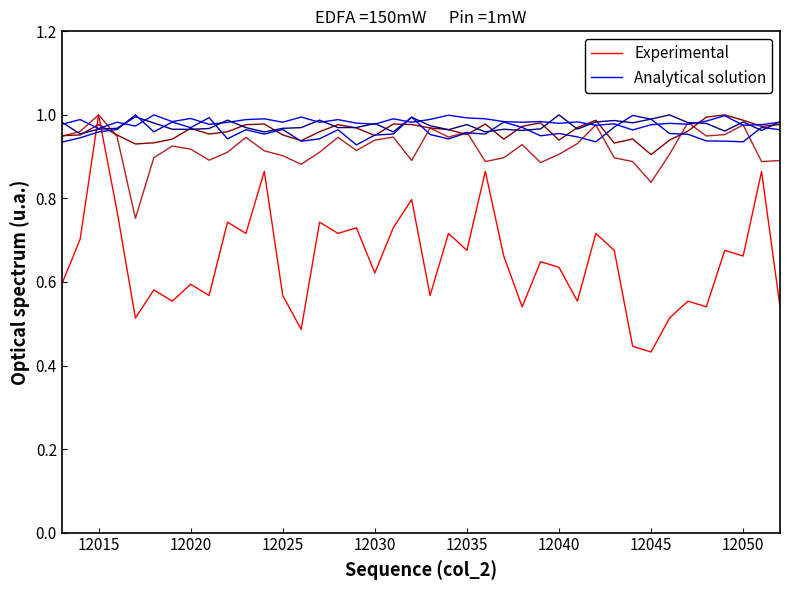

The Experimental series shows 0.9 at 12040. True or false?

False